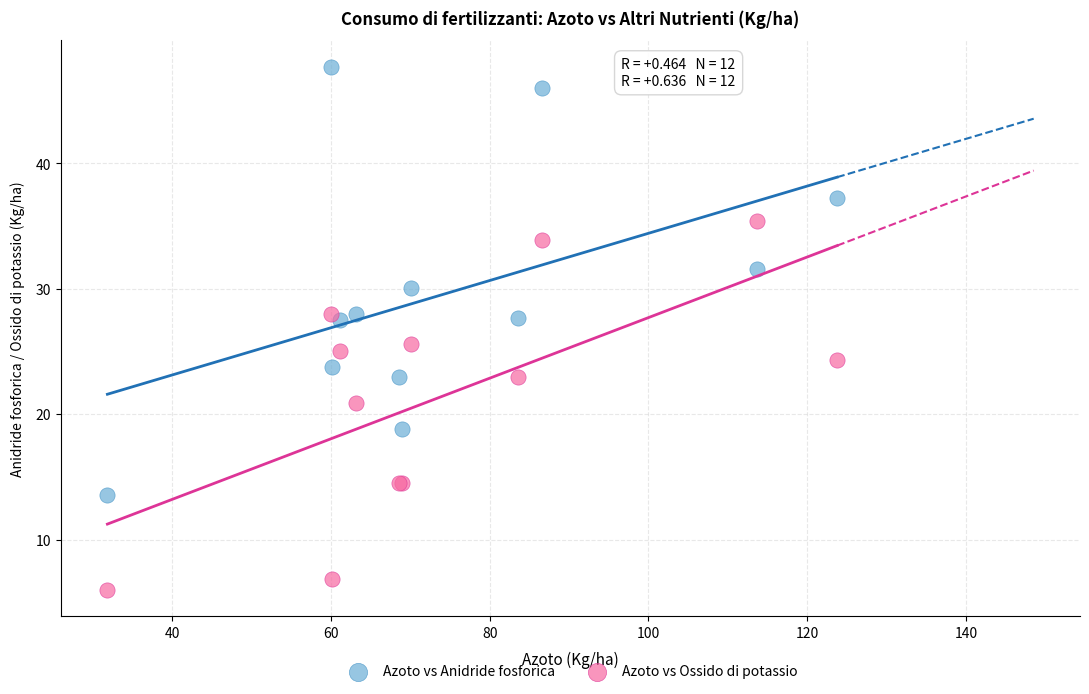

Which series contains the lowest Y value?

Azoto vs Ossido di potassio